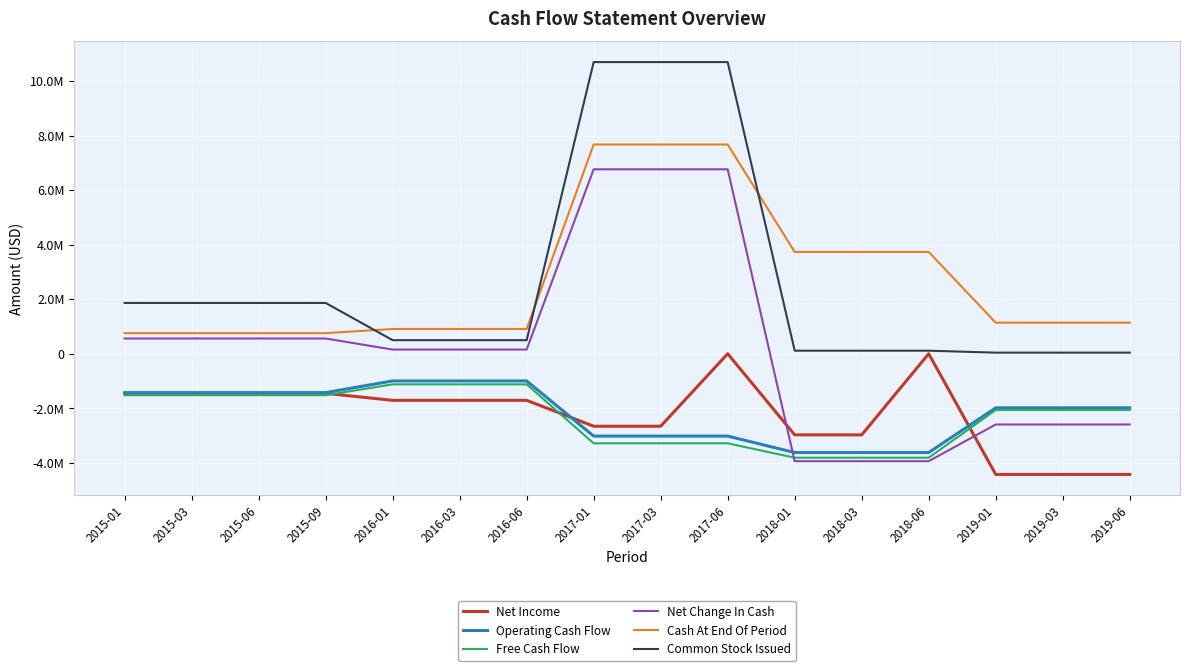

What are all the series names shown in the legend?

Net Income, Operating Cash Flow, Free Cash Flow, Net Change In Cash, Cash At End Of Period, Common Stock Issued